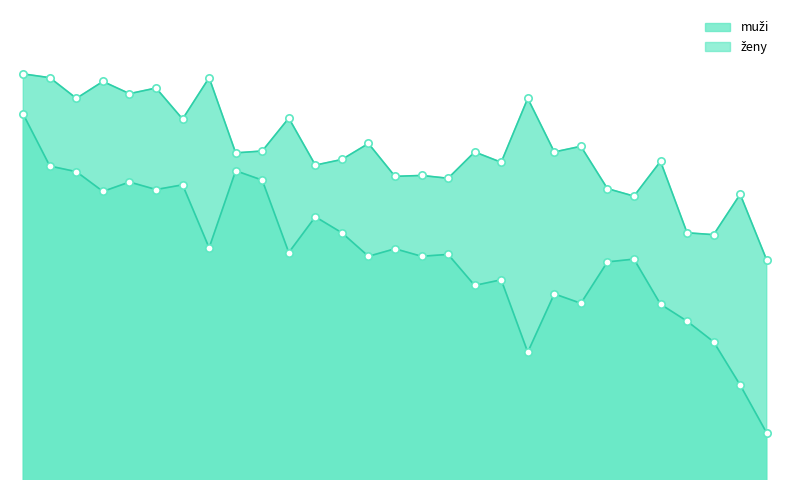

Which series has the largest total across all categories?

muži